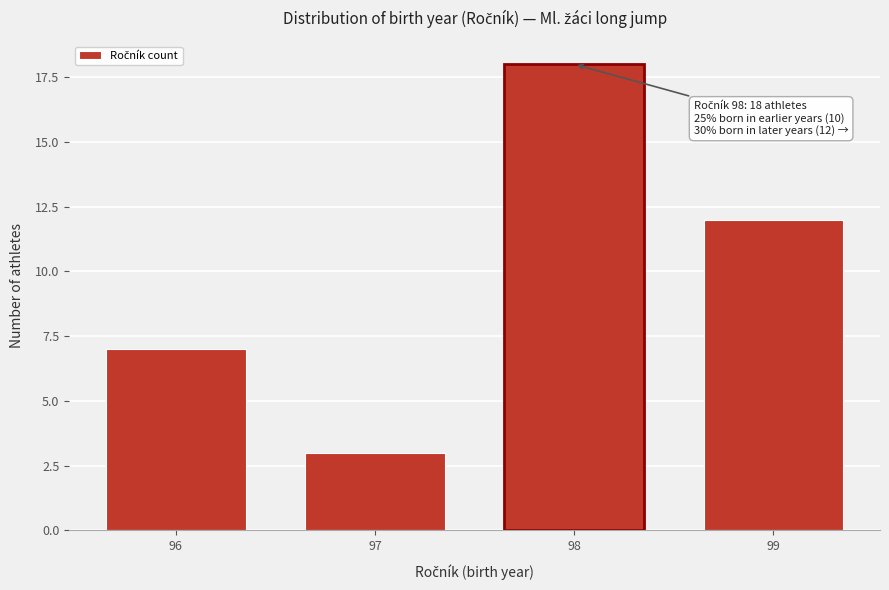

Reading right to left, list all the values displayed in this chart.

12	18	3	7